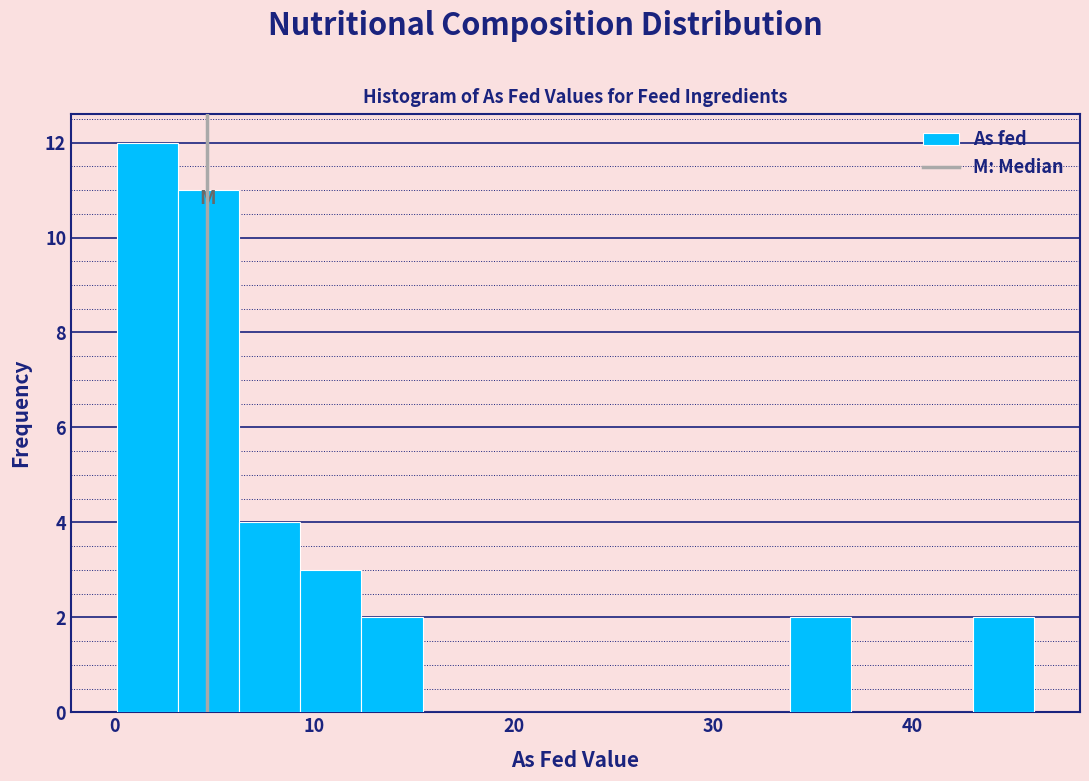

Around what value on the x-axis is the tallest bar? Give the approximate position of its centre, as read against the axis.

2